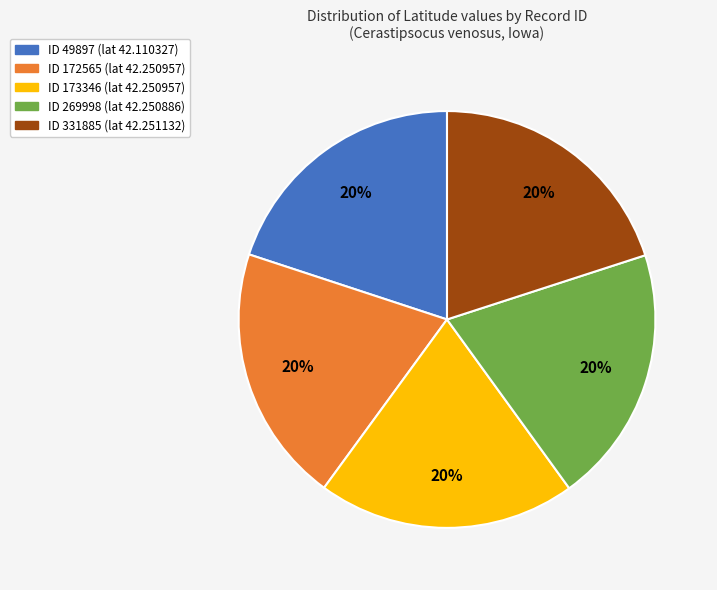

Does any single category account for the majority?

No